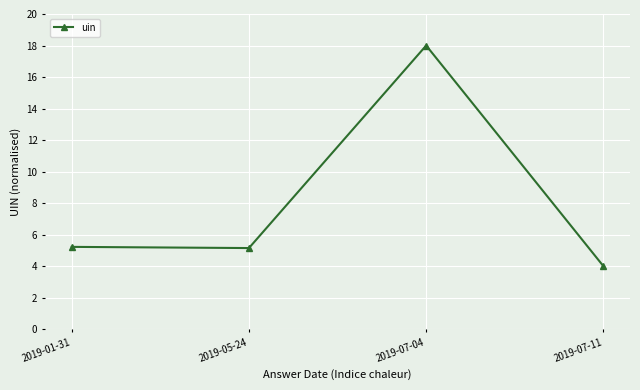

Where is the first local maximum?

2019-07-04